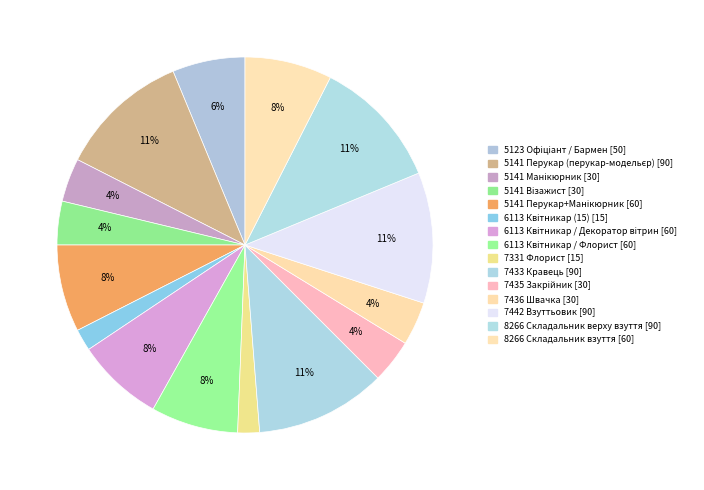

Rank the categories by value from highest to lowest.

5141 Перукар (перукар-модельєр), 7433 Кравець, 7442 Взуттьовик, 8266 Складальник верху взуття, 5141 Перукар+Манікюрник, 6113 Квітникар / Декоратор вітрин, 6113 Квітникар / Флорист, 8266 Складальник взуття, 5123 Офіціант / Бармен, 5141 Манікюрник, 5141 Візажист, 7435 Закрійник, 7436 Швачка, 6113 Квітникар (15), 7331 Флорист